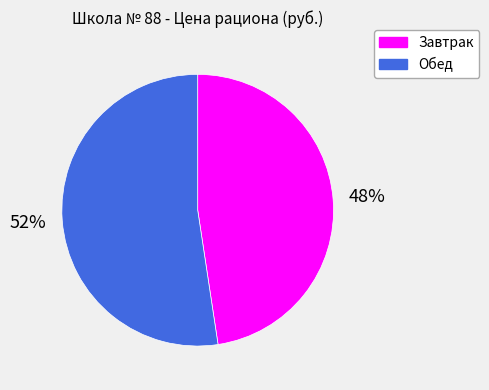

Count the number of slices in the pie.

2